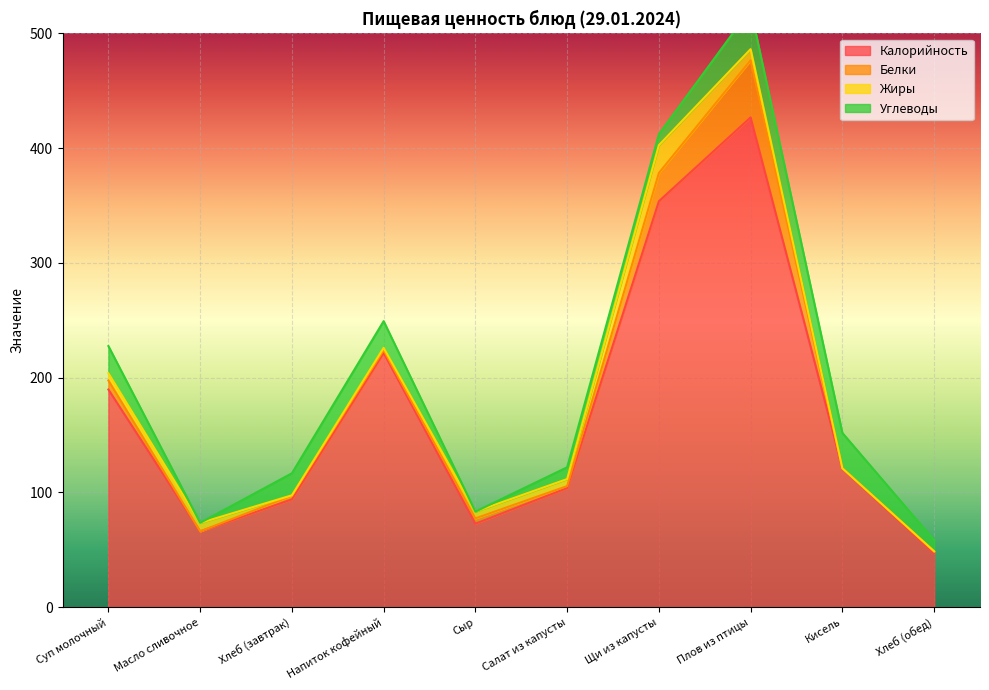

Rank the categories by Жиры value from highest to lowest.

Щи из капусты, Плов из птицы, Масло сливочное, Суп молочный, Салат из капусты, Сыр, Напиток кофейный, Хлеб (завтрак), Хлеб (обед), Кисель